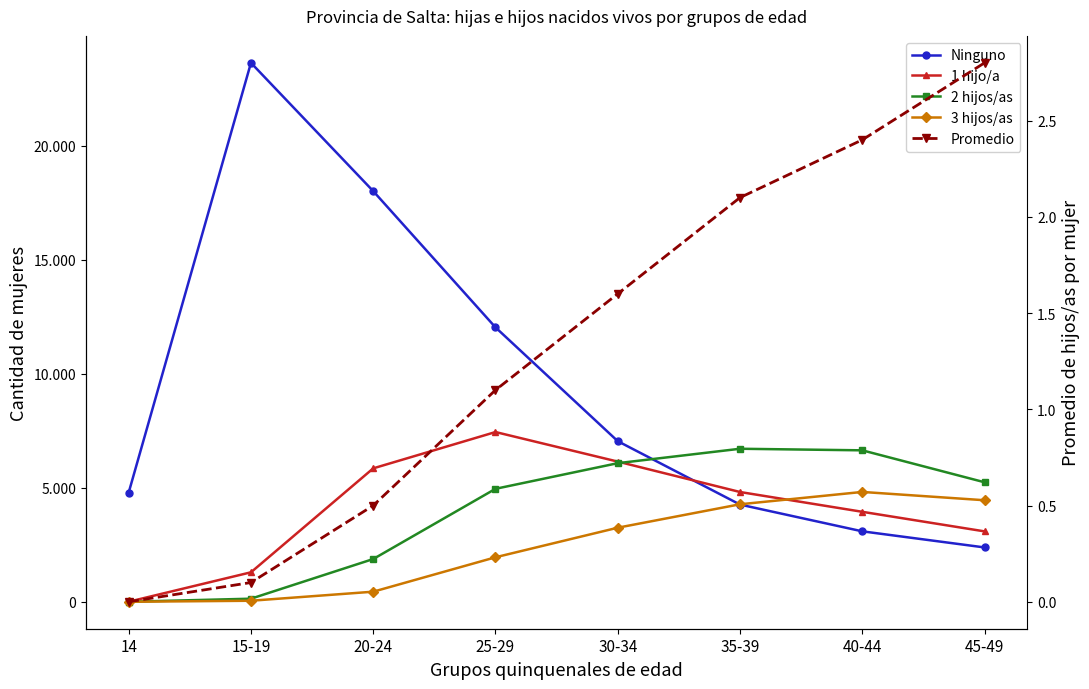

Where do 3 hijos/as and Ninguno first cross each other?

30-34 and 35-39